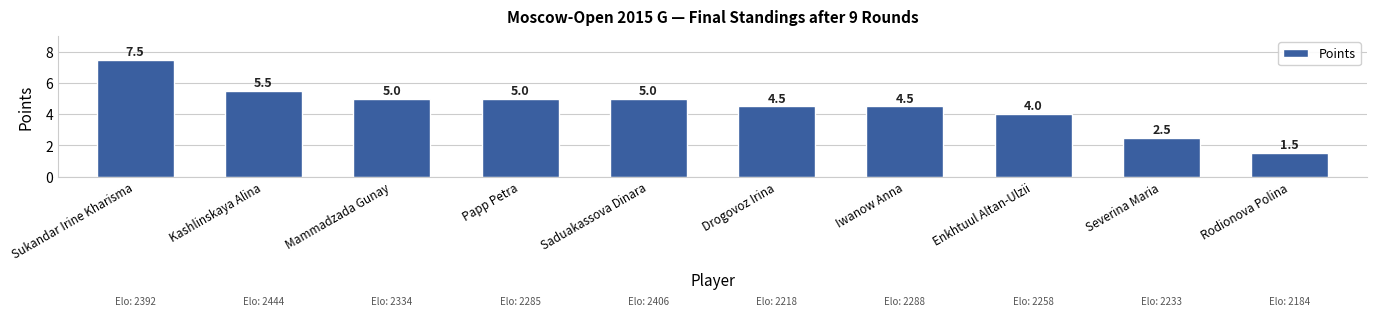

The chart shows a value of 2.5 at Rodionova Polina. True or false?

False